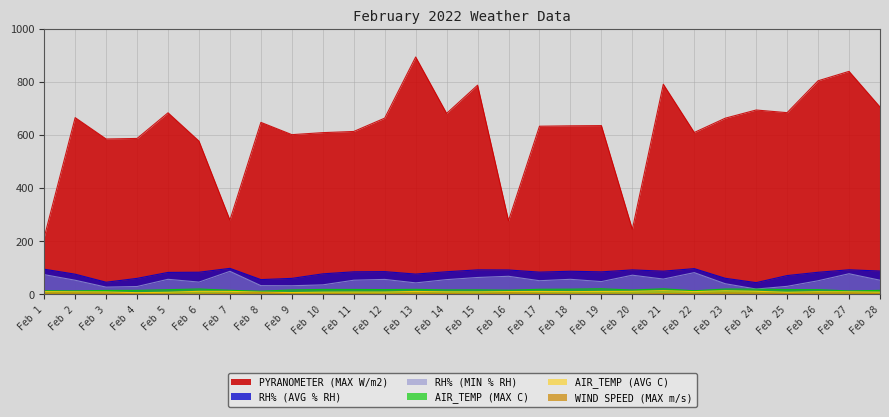

Reading right to left, what are all the values shown in this chart?

PYRANOMETER (MAX W/m2): Feb 28=706.3	Feb 27=840.6	Feb 26=805.1	Feb 25=684.9	Feb 24=694.9	Feb 23=664.0	Feb 22=610.2	Feb 21=792.1	Feb 20=245.1	Feb 19=636.1	Feb 18=635.3	Feb 17=633.8	Feb 16=277.7	Feb 15=788.5	Feb 14=682.1	Feb 13=894.8	Feb 12=664.3	Feb 11=614.0	Feb 10=609.6	Feb 9=602.0	Feb 8=648.3	Feb 7=279.8	Feb 6=577.6	Feb 5=684.4	Feb 4=587.7	Feb 3=585.6	Feb 2=666.2	Feb 1=215.0
RH% (AVG % RH): Feb 28=87.8	Feb 27=92.5	Feb 26=83.1	Feb 25=70.7	Feb 24=44.1	Feb 23=60.5	Feb 22=96.9	Feb 21=87.3	Feb 20=92.1	Feb 19=84.7	Feb 18=87.0	Feb 17=83.7	Feb 16=91.8	Feb 15=92.2	Feb 14=85.1	Feb 13=76.3	Feb 12=85.6	Feb 11=84.9	Feb 10=77.2	Feb 9=60.1	Feb 8=55.5	Feb 7=97.9	Feb 6=83.3	Feb 5=82.6	Feb 4=60.1	Feb 3=45.6	Feb 2=75.9	Feb 1=94.7
RH% (MIN % RH): Feb 28=53.2	Feb 27=77.6	Feb 26=51.1	Feb 25=30.1	Feb 24=19.9	Feb 23=40.0	Feb 22=81.8	Feb 21=57.5	Feb 20=72.1	Feb 19=48.0	Feb 18=56.6	Feb 17=51.3	Feb 16=68.0	Feb 15=63.5	Feb 14=55.4	Feb 13=43.1	Feb 12=56.2	Feb 11=53.2	Feb 10=35.6	Feb 9=32.3	Feb 8=32.7	Feb 7=86.7	Feb 6=46.1	Feb 5=56.6	Feb 4=29.4	Feb 3=27.1	Feb 2=53.1	Feb 1=74.2
AIR_TEMP (MAX C): Feb 28=14.9	Feb 27=12.7	Feb 26=17.7	Feb 25=18.0	Feb 24=19.4	Feb 23=20.0	Feb 22=13.3	Feb 21=20.9	Feb 20=16.2	Feb 19=21.0	Feb 18=19.4	Feb 17=19.0	Feb 16=15.5	Feb 15=16.9	Feb 14=16.6	Feb 13=18.8	Feb 12=17.9	Feb 11=18.4	Feb 10=18.5	Feb 9=16.6	Feb 8=11.8	Feb 7=15.1	Feb 6=20.2	Feb 5=17.5	Feb 4=14.9	Feb 3=14.7	Feb 2=13.0	Feb 1=13.3
AIR_TEMP (AVG C): Feb 28=8.2	Feb 27=9.4	Feb 26=9.8	Feb 25=7.8	Feb 24=11.5	Feb 23=13.4	Feb 22=10.3	Feb 21=13.8	Feb 20=11.2	Feb 19=10.9	Feb 18=10.1	Feb 17=10.8	Feb 16=10.3	Feb 15=9.3	Feb 14=9.4	Feb 13=10.8	Feb 12=8.5	Feb 11=8.5	Feb 10=8.2	Feb 9=6.7	Feb 8=8.2	Feb 7=11.1	Feb 6=11.3	Feb 5=7.8	Feb 4=6.2	Feb 3=8.9	Feb 2=9.5	Feb 1=10.2
WIND SPEED (MAX m/s): Feb 28=2.6	Feb 27=4.9	Feb 26=4.2	Feb 25=2.7	Feb 24=4.0	Feb 23=4.9	Feb 22=2.6	Feb 21=2.8	Feb 20=1.1	Feb 19=2.1	Feb 18=2.2	Feb 17=2.7	Feb 16=5.3	Feb 15=1.7	Feb 14=2.9	Feb 13=4.1	Feb 12=1.7	Feb 11=2.3	Feb 10=2.2	Feb 9=1.9	Feb 8=6.0	Feb 7=2.9	Feb 6=1.6	Feb 5=1.7	Feb 4=2.2	Feb 3=4.1	Feb 2=4.4	Feb 1=4.1